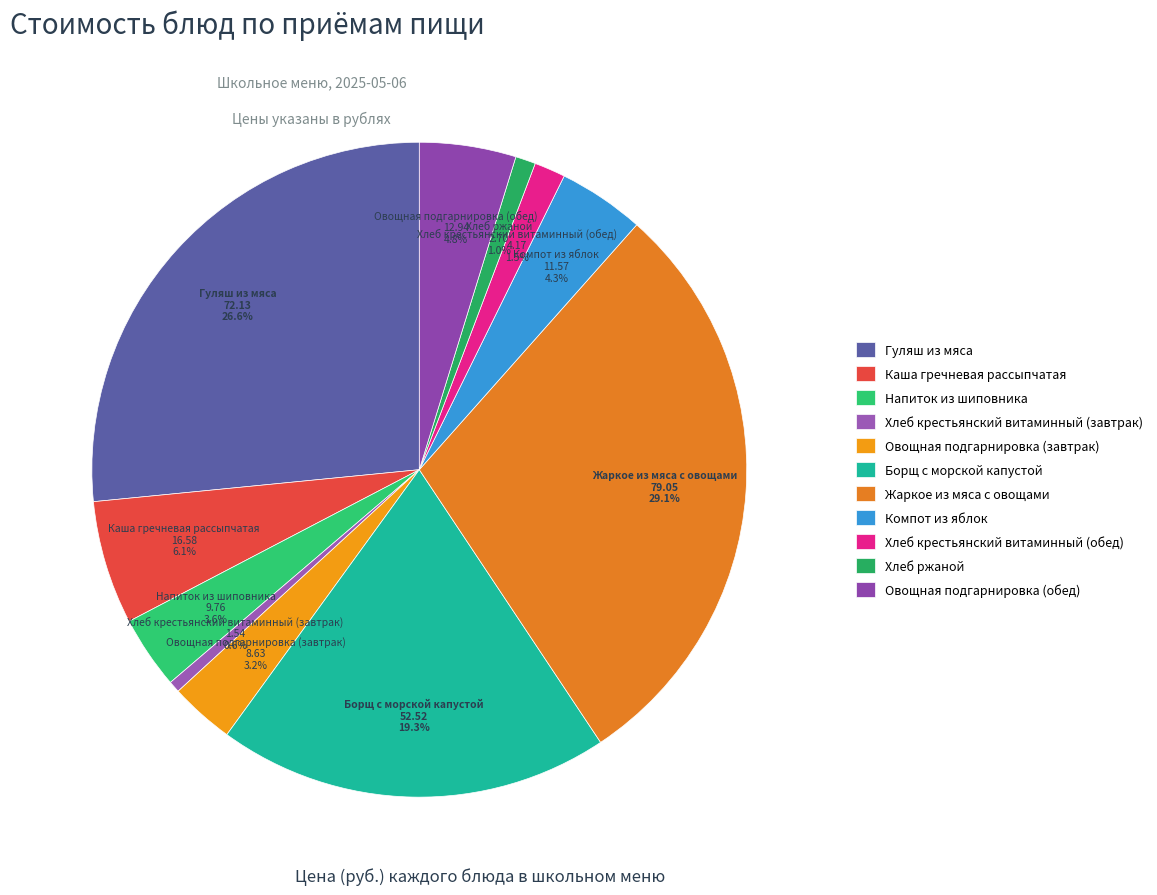

Combined, what portion of the pie is Овощная подгарнировка (завтрак) and Хлеб ржаной?

4.2%